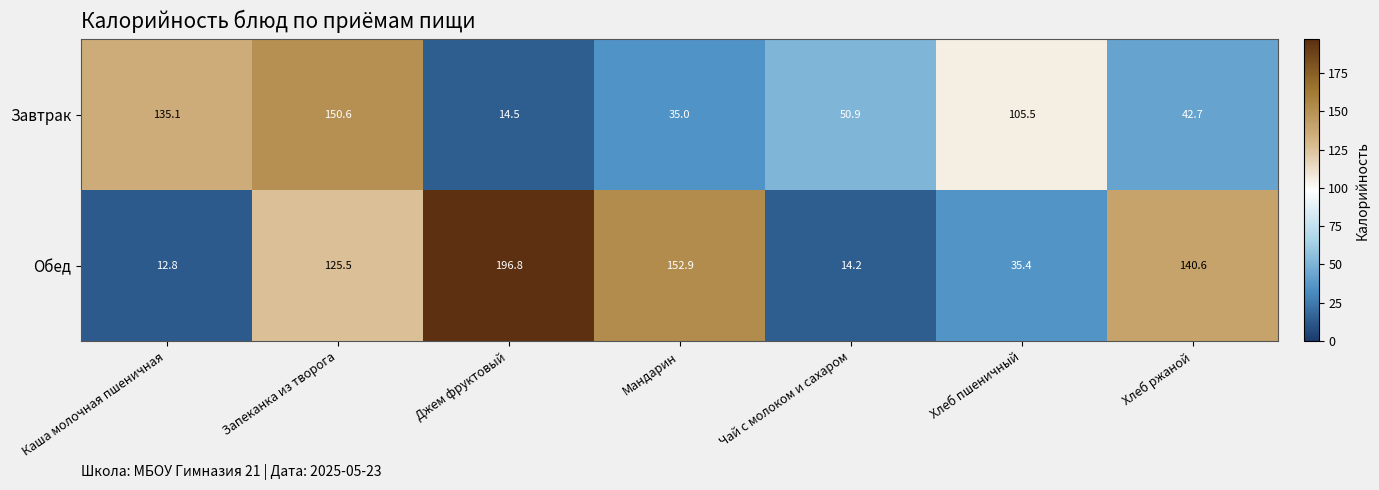

Where does the Обед series first go above 125?

Запеканка из творога